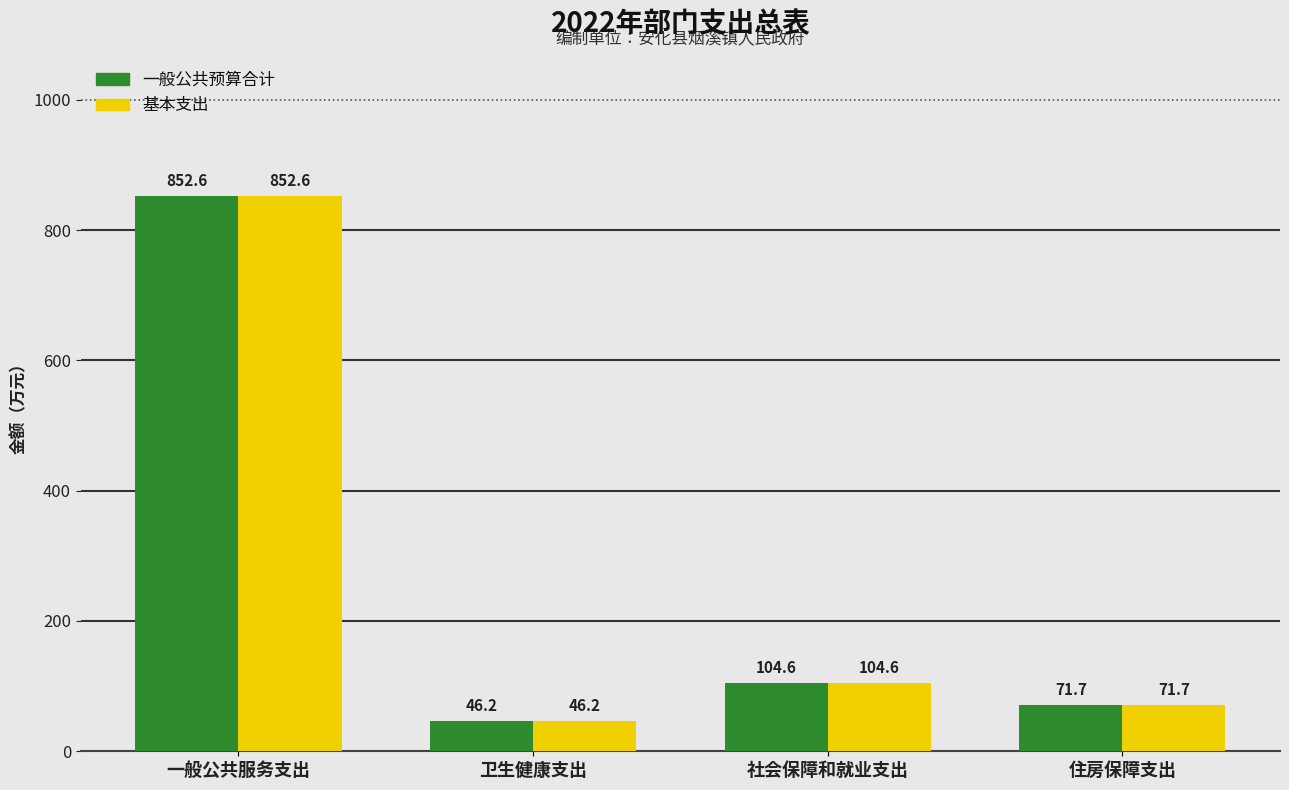

What is the total value across all series at 社会保障和就业支出?

209.2